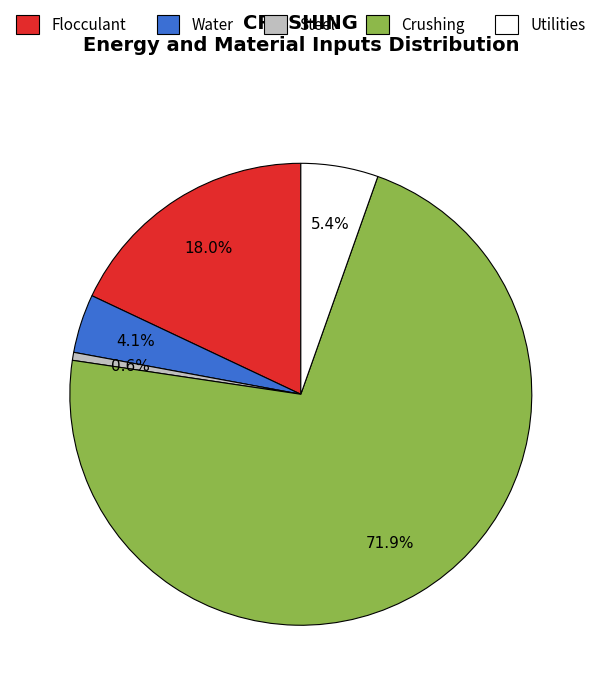

What is the majority slice?

Crushing